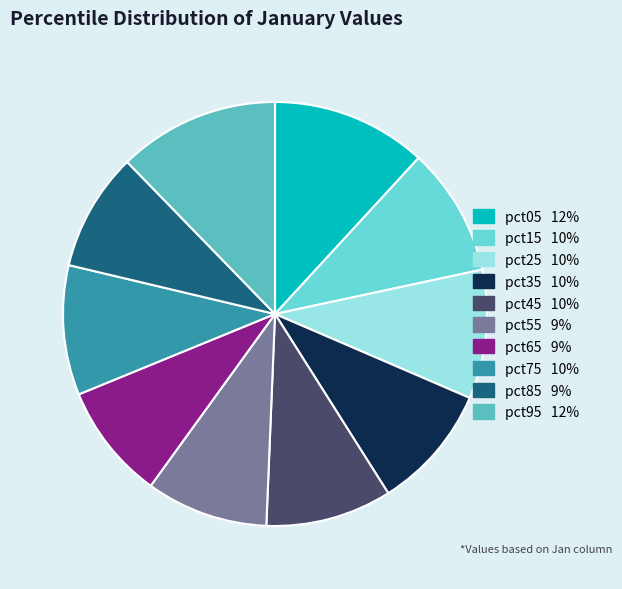

How many slices are in this pie chart?

10